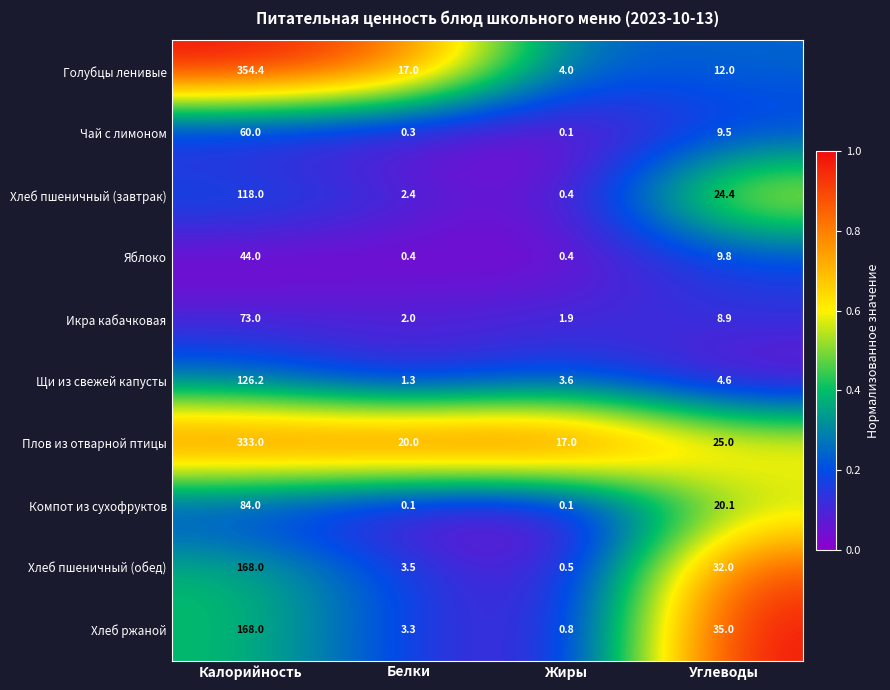

Count the number of categories in the chart.

4